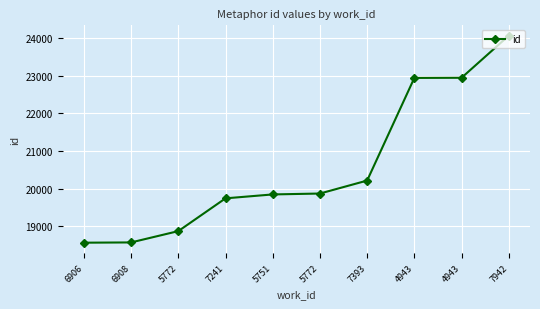

Is this an area chart (filled region under the line)?

No